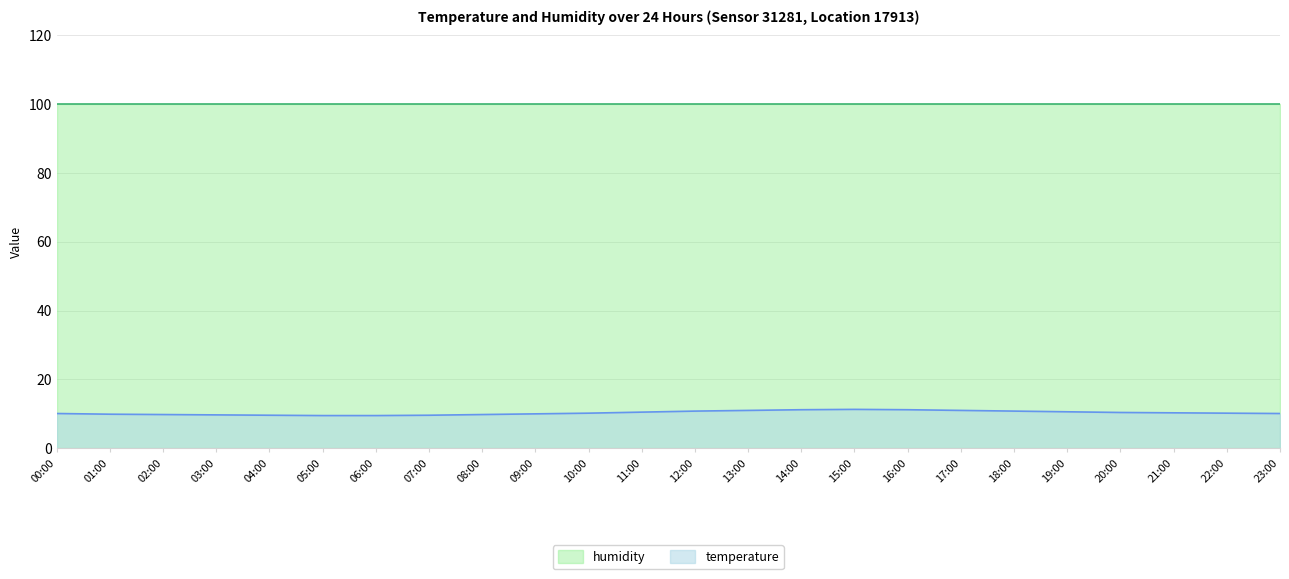

How many interior local peaks (higher than both neighbors) does the data have?

1